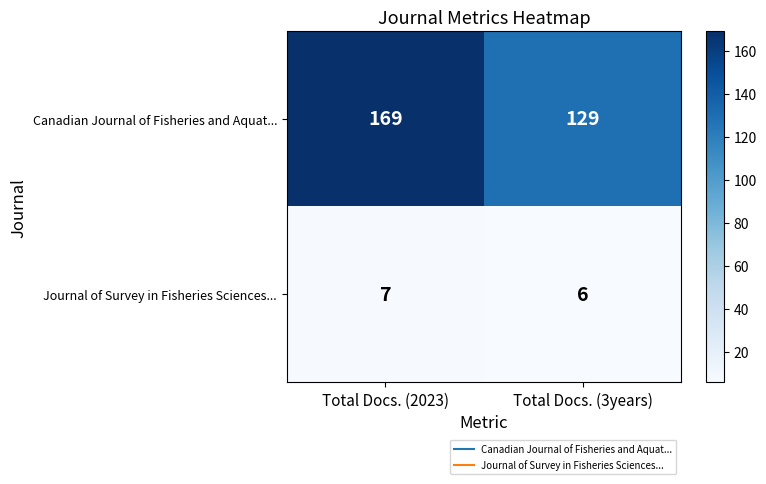

True or false: Journal of Survey in Fisheries Sciences... has a value of 3 at Total Docs. (3years).

False